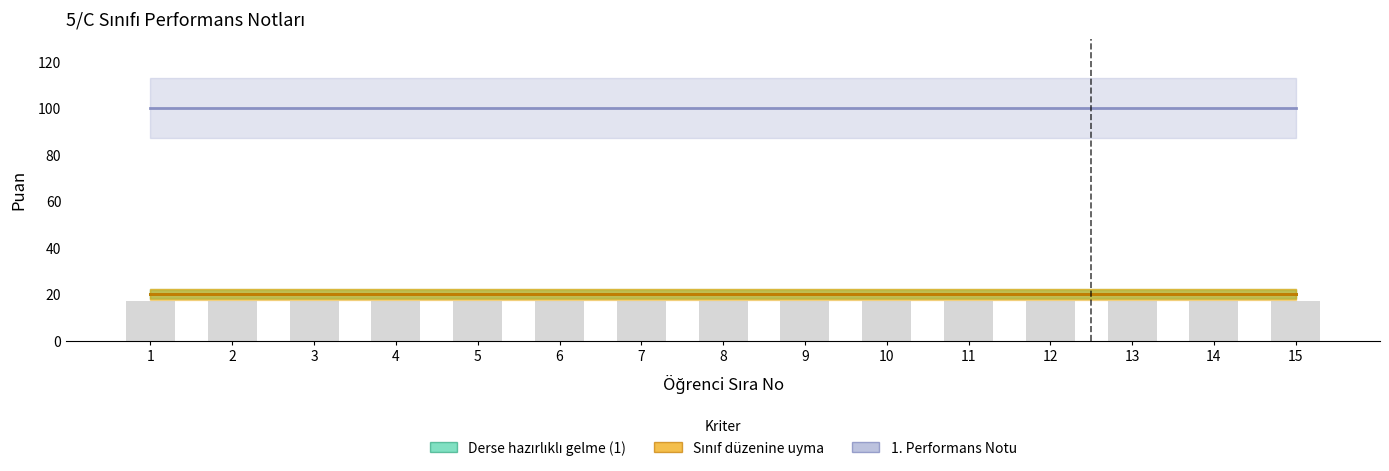

Where is 1.PERFORMANS NOTU nearest to the value 100?

1